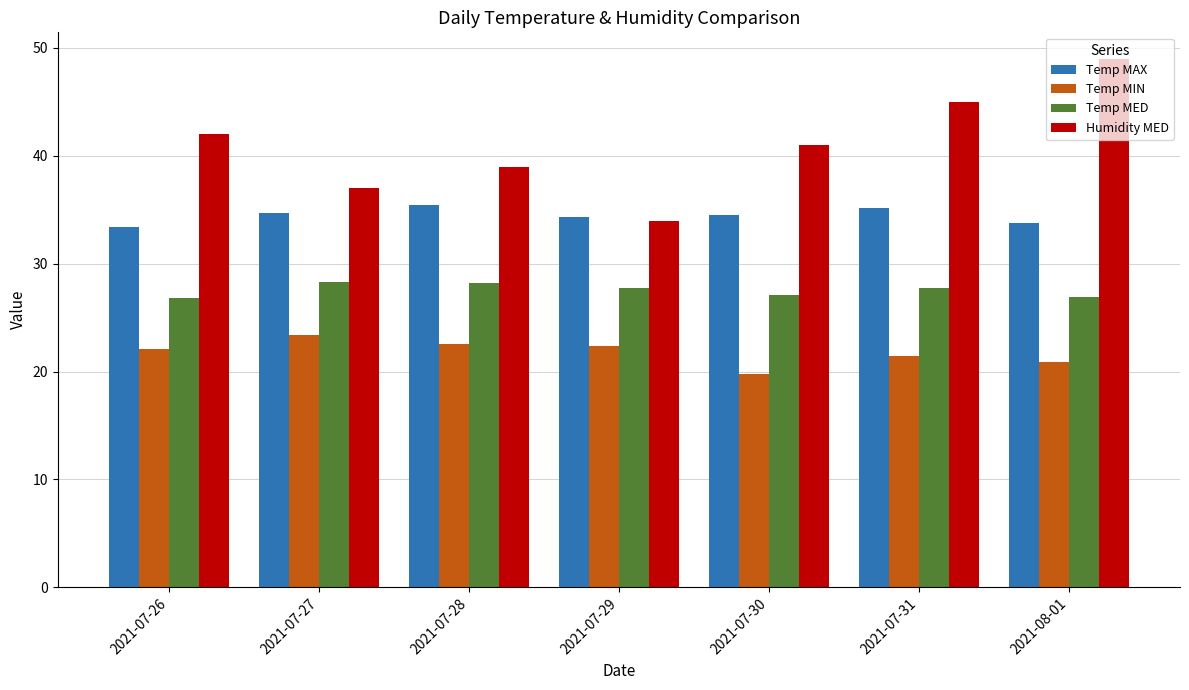

Which series has the largest total across all categories?

Humidity MED